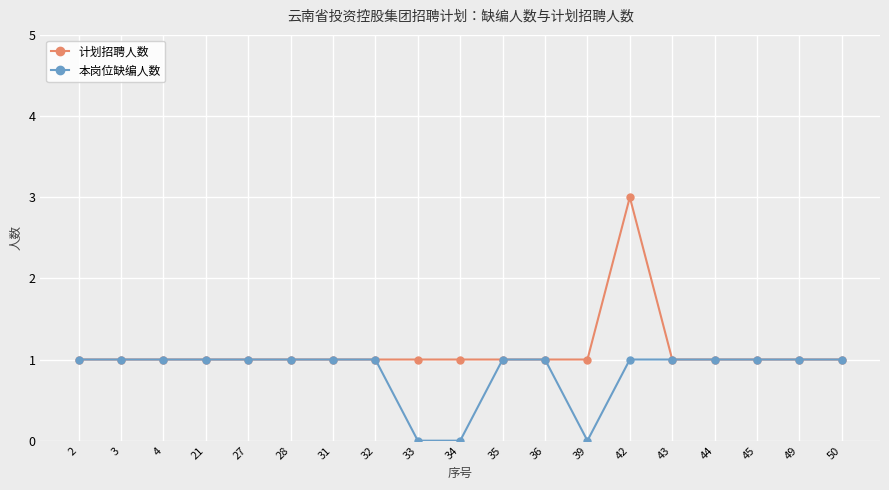

How many lines are shown in the chart?

2